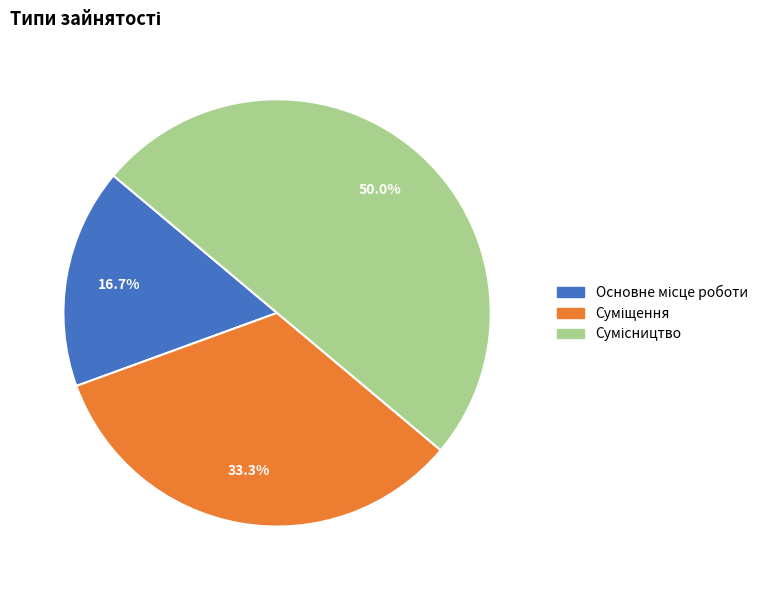

True or false: Суміщення accounts for 44% of the total.

False